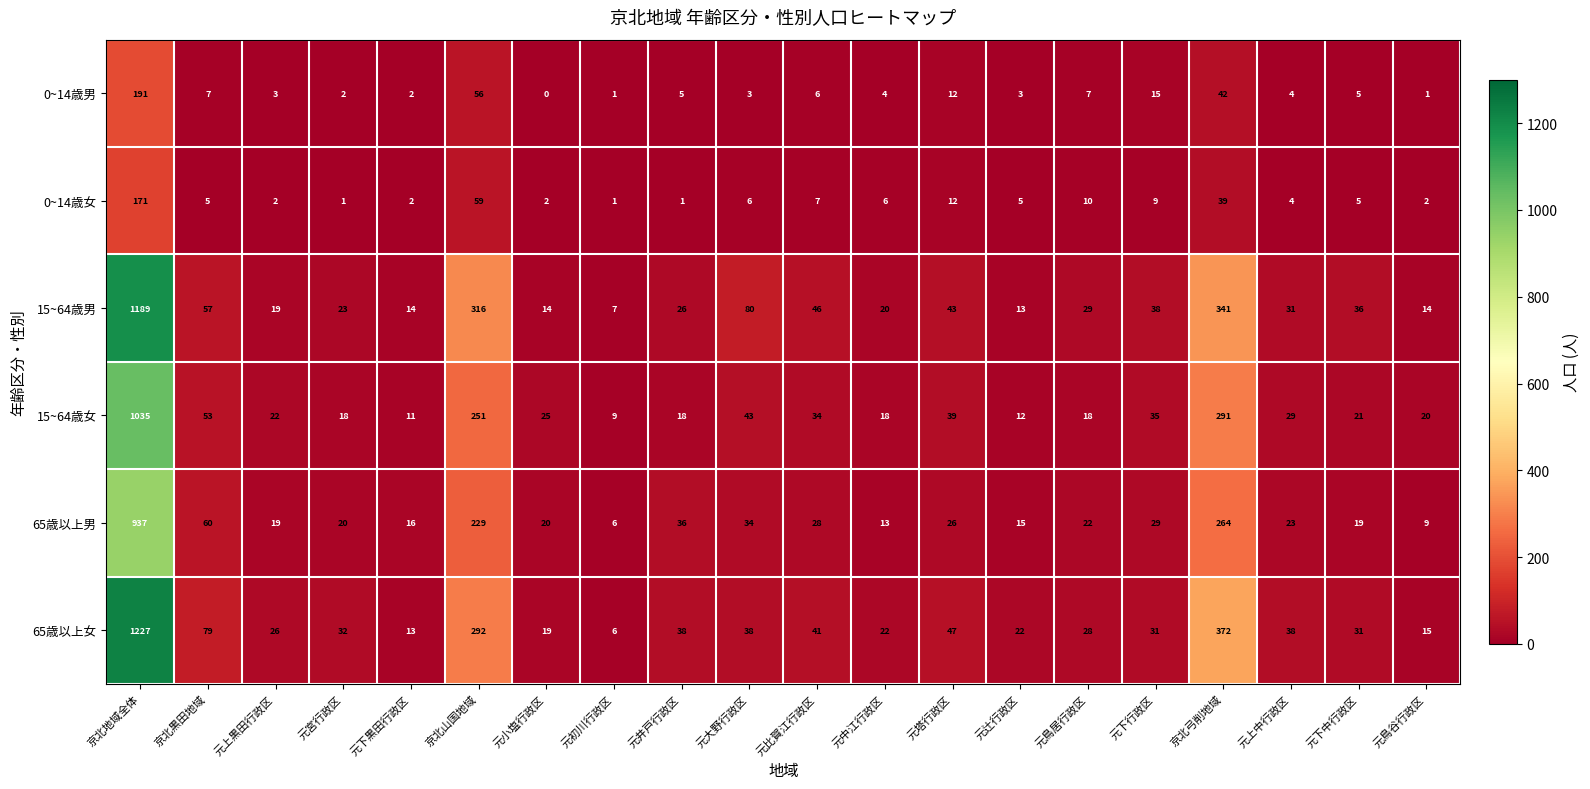

The value of 0~14歳女 at 京北弓削地域 is 39. True or false?

True